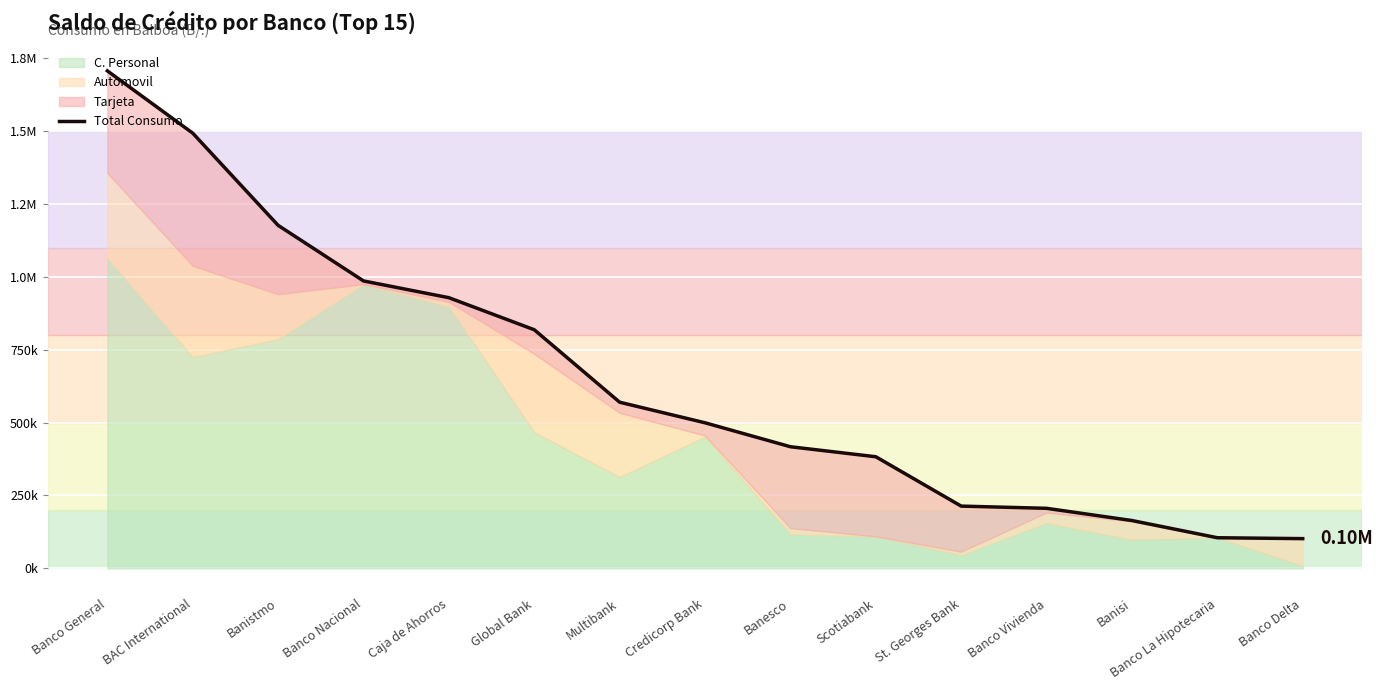

Where is the data nearest to the value 904048?

Caja de Ahorros